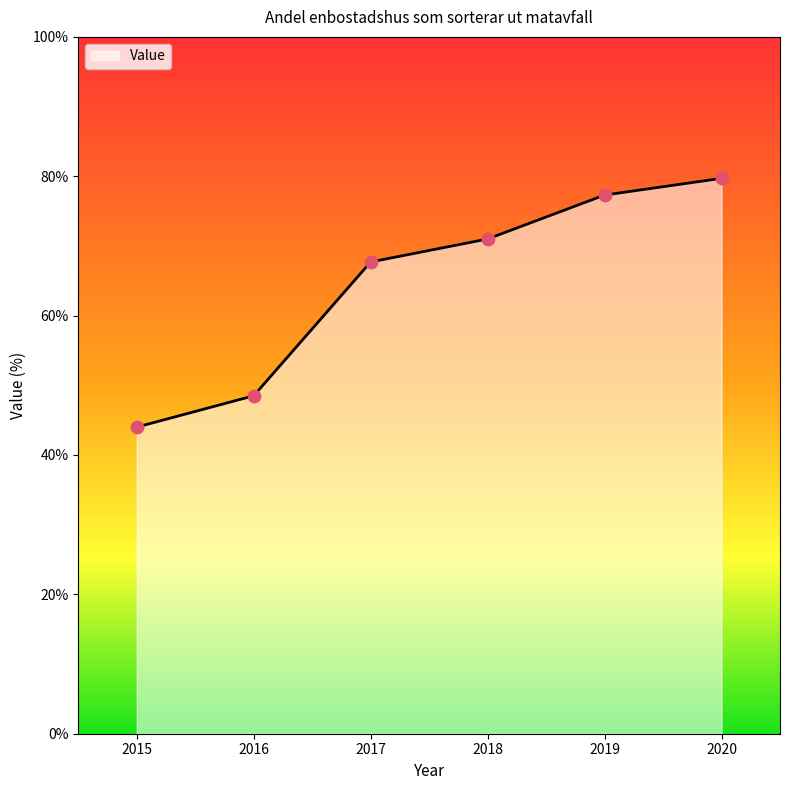

Between 2016 and 2015, which is larger?

2016